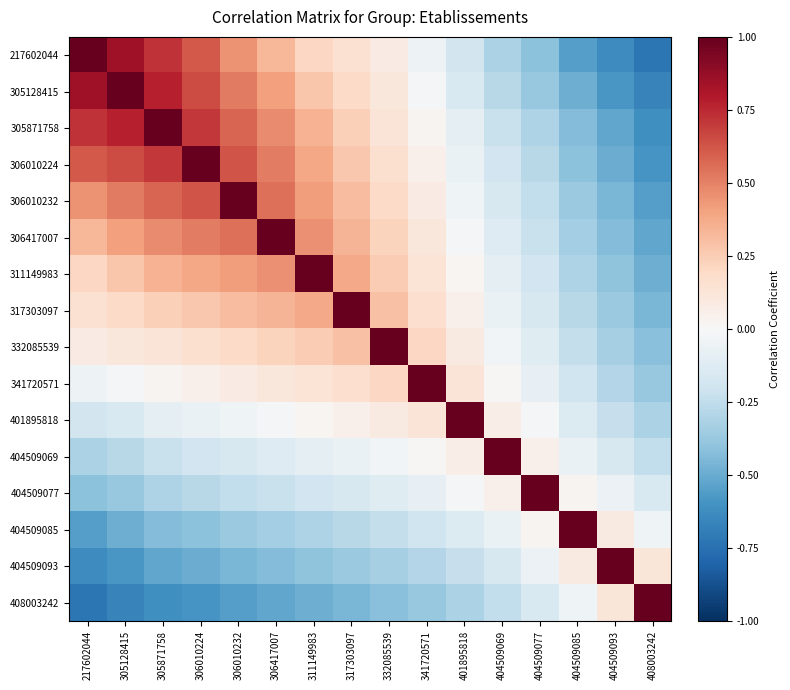

Which series has the largest range (max minus min)?

217602044